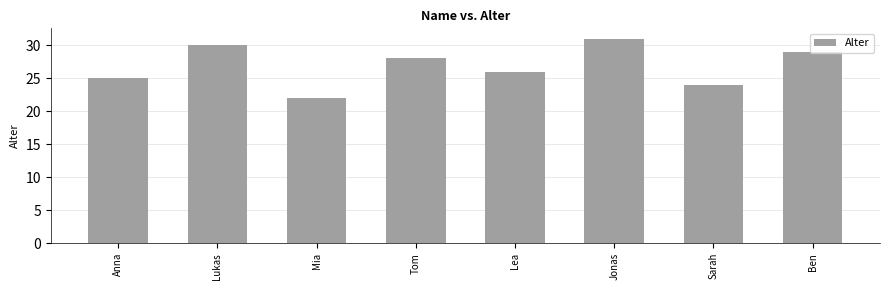

What is the difference between the second highest and second lowest values?

6